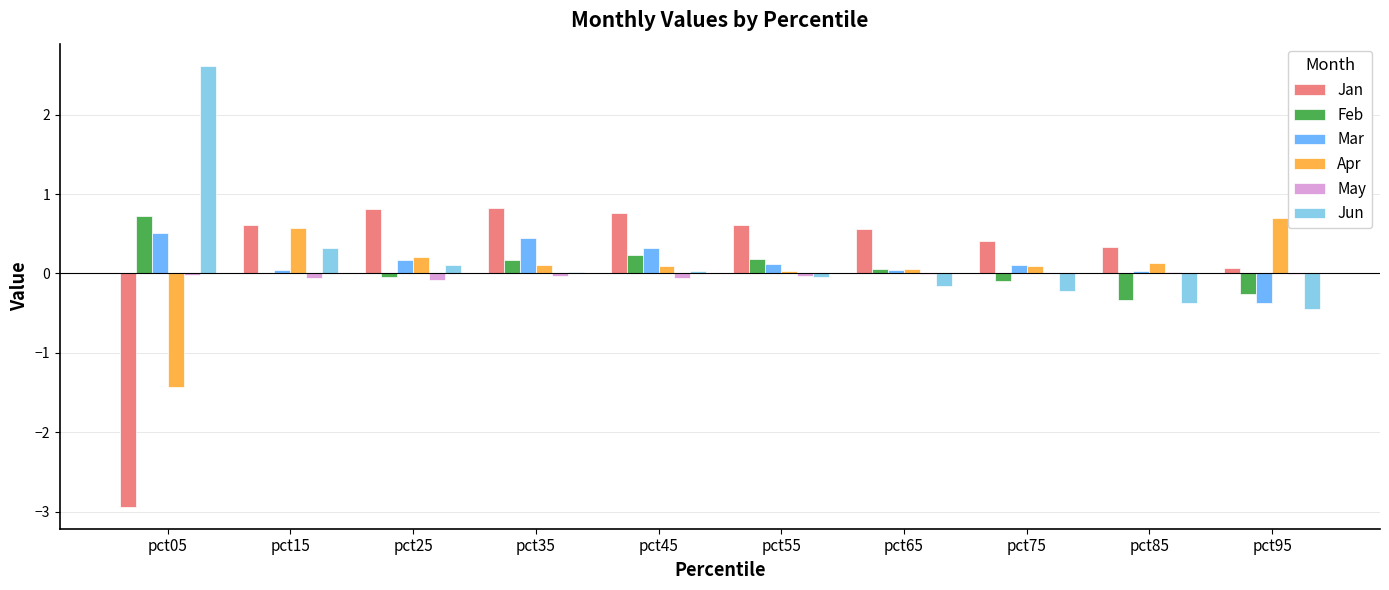

Is the value of Feb at pct35 greater than the value of Jun at pct95?

Yes